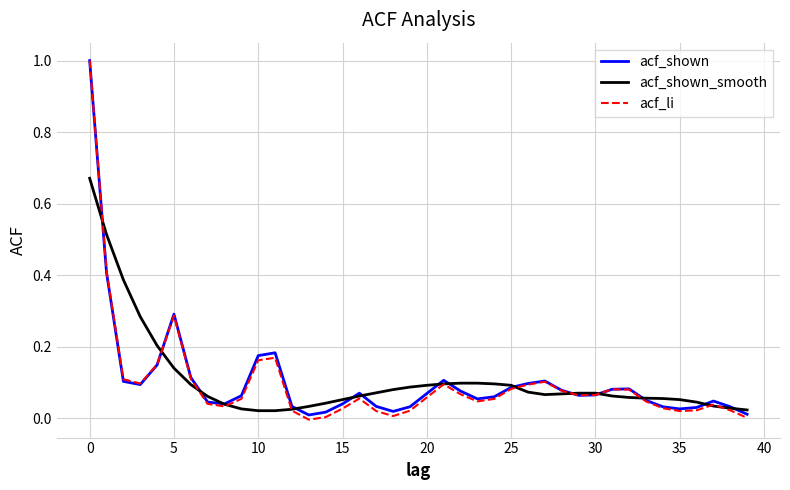

Which series has the widest spread of values?

acf_li